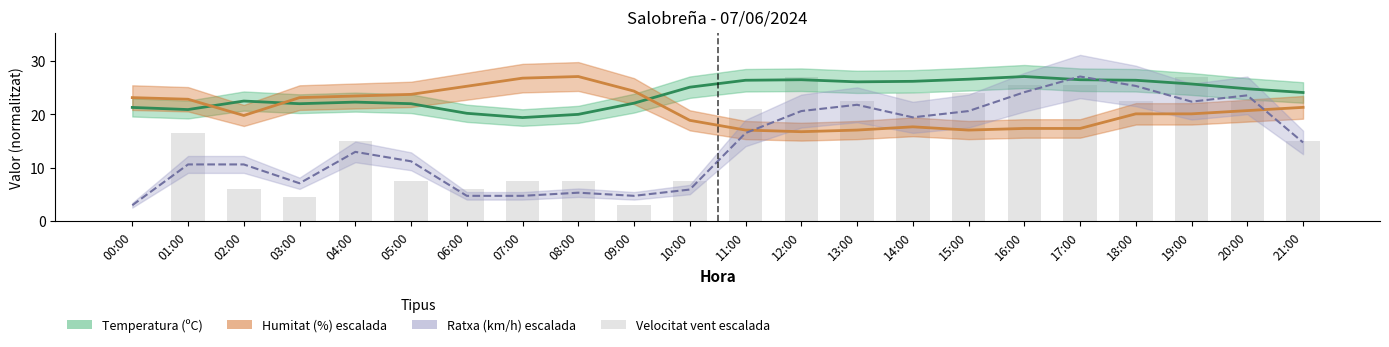

Reading left to right, list all the values displayed in this chart.

Temperatura (ºC): 00:00=21.3	01:00=20.9	02:00=22.5	03:00=22.0	04:00=22.3	05:00=22.0	06:00=20.2	07:00=19.4	08:00=20.0	09:00=22.1	10:00=25.1	11:00=26.4	12:00=26.5	13:00=26.1	14:00=26.2	15:00=26.6	16:00=27.1	17:00=26.5	18:00=26.4	19:00=25.7	20:00=24.8	21:00=24.1
Humitat (%) escalada: 00:00=23.1	01:00=22.8	02:00=19.8	03:00=23.1	04:00=23.4	05:00=23.8	06:00=25.3	07:00=26.8	08:00=27.1	09:00=24.4	10:00=18.9	11:00=17.1	12:00=16.7	13:00=17.1	14:00=17.7	15:00=17.1	16:00=17.4	17:00=17.4	18:00=20.1	19:00=20.1	20:00=20.7	21:00=21.3
Ratxa (km/h) escalada: 00:00=2.9	01:00=10.6	02:00=10.6	03:00=7.1	04:00=13.0	05:00=11.2	06:00=4.7	07:00=4.7	08:00=5.3	09:00=4.7	10:00=5.9	11:00=16.5	12:00=20.6	13:00=21.8	14:00=19.4	15:00=20.6	16:00=24.2	17:00=27.1	18:00=25.3	19:00=22.4	20:00=23.6	21:00=14.7
Velocitat vent escalada: 00:00=0.0	01:00=16.6	02:00=6.0	03:00=4.5	04:00=15.1	05:00=7.5	06:00=6.0	07:00=7.5	08:00=7.5	09:00=3.0	10:00=7.5	11:00=21.1	12:00=27.1	13:00=22.6	14:00=24.1	15:00=24.1	16:00=25.6	17:00=25.6	18:00=22.6	19:00=27.1	20:00=22.6	21:00=15.1